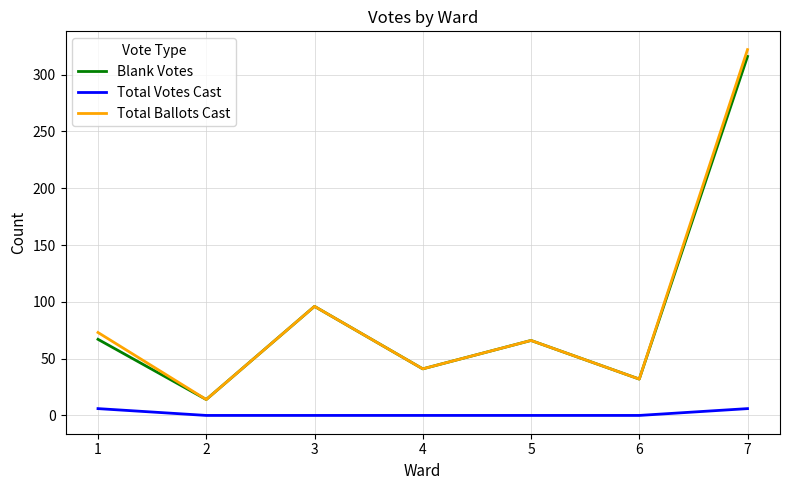

Which series has the widest spread of values?

Total Ballots Cast